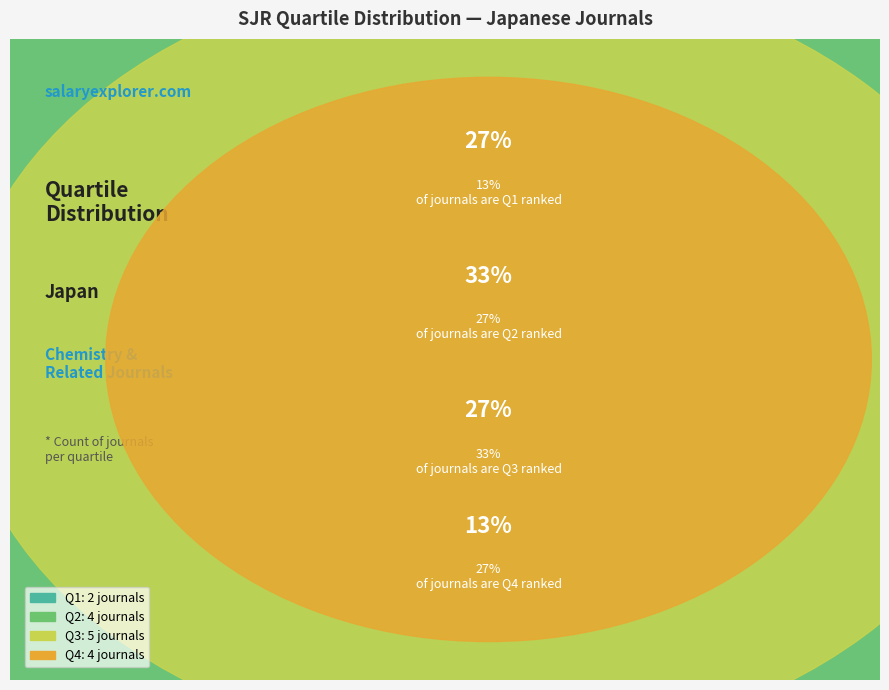

What percentage do Q4 and Q1 together represent?

40.0%